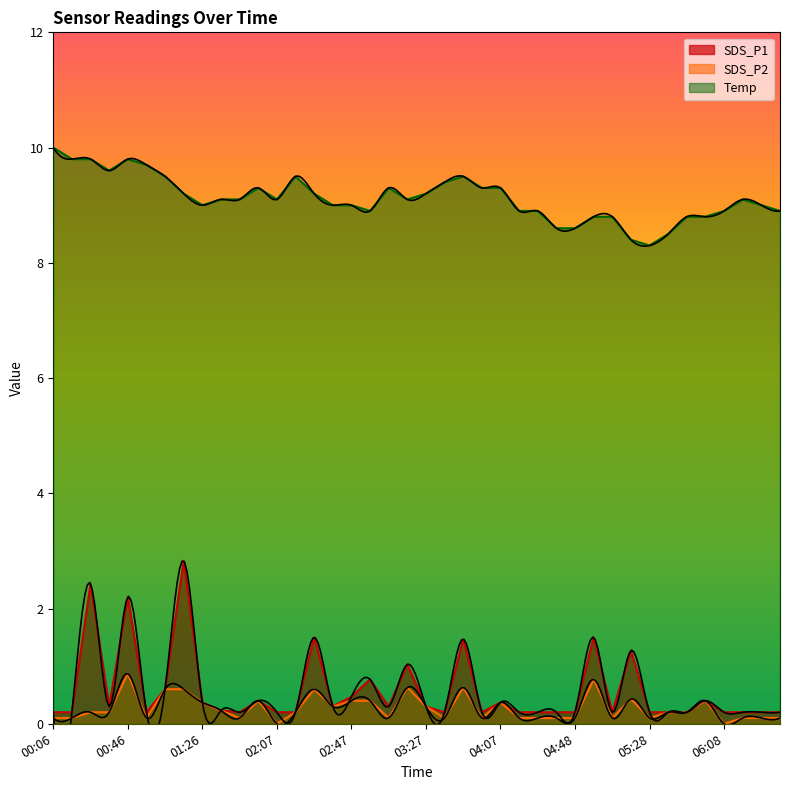

At which category is the sum across all series the highest?

00:46